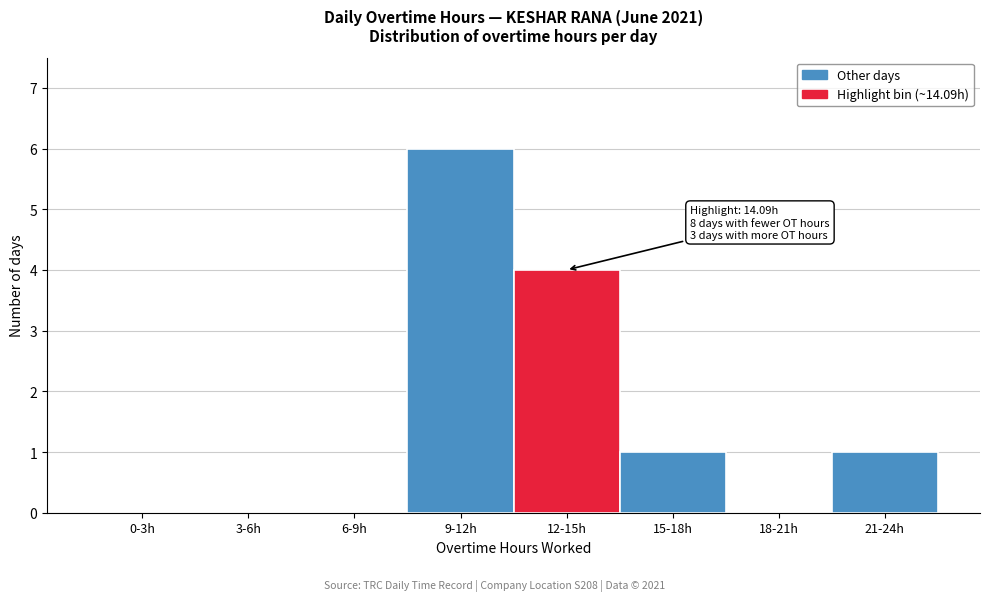

Reading left to right, what are all the values shown in this chart?

0-3h=0	3-6h=0	6-9h=0	9-12h=6	12-15h=4	15-18h=1	18-21h=0	21-24h=1